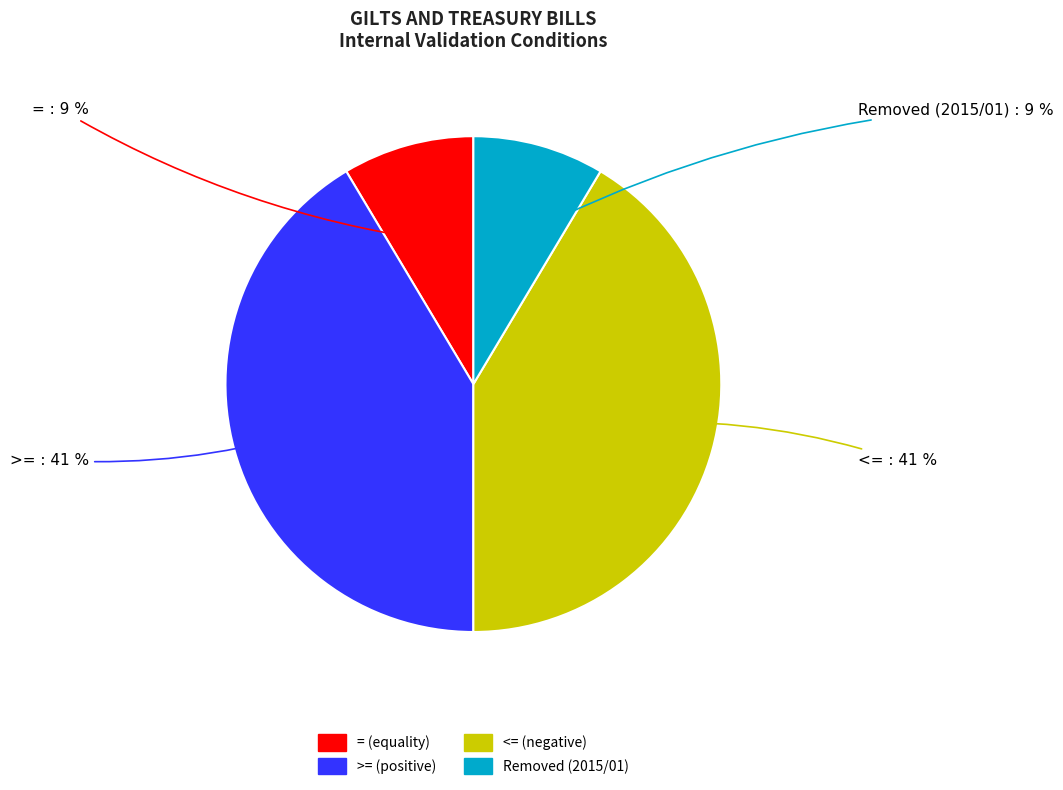

Does any single category account for the majority?

No